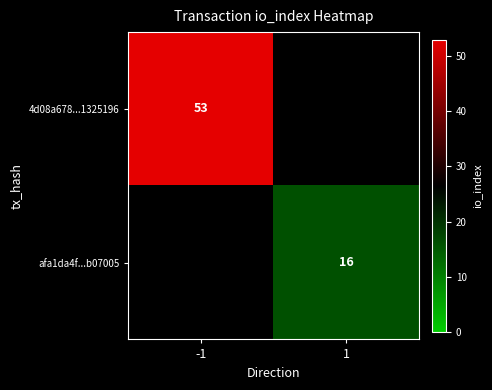

The 4d08a678...1325196 series shows 21 at -1. True or false?

False